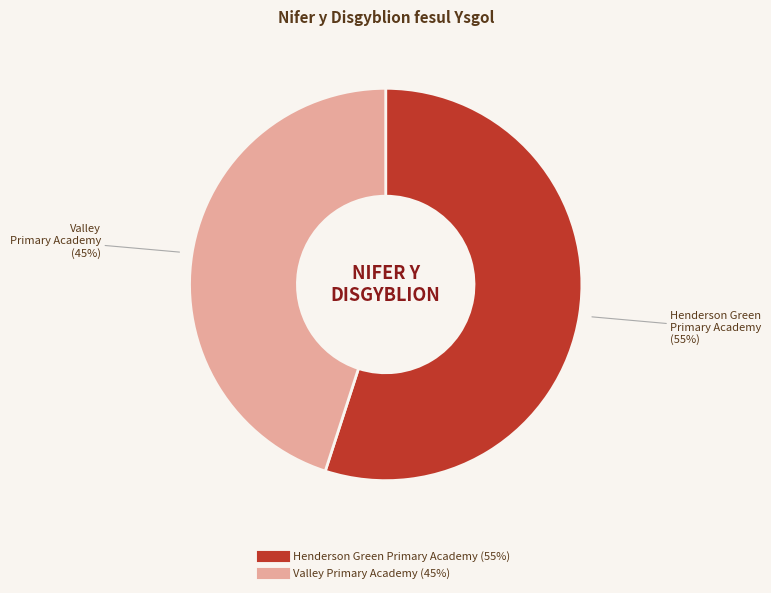

Rank the categories by value from highest to lowest.

Henderson Green Primary Academy, Valley Primary Academy